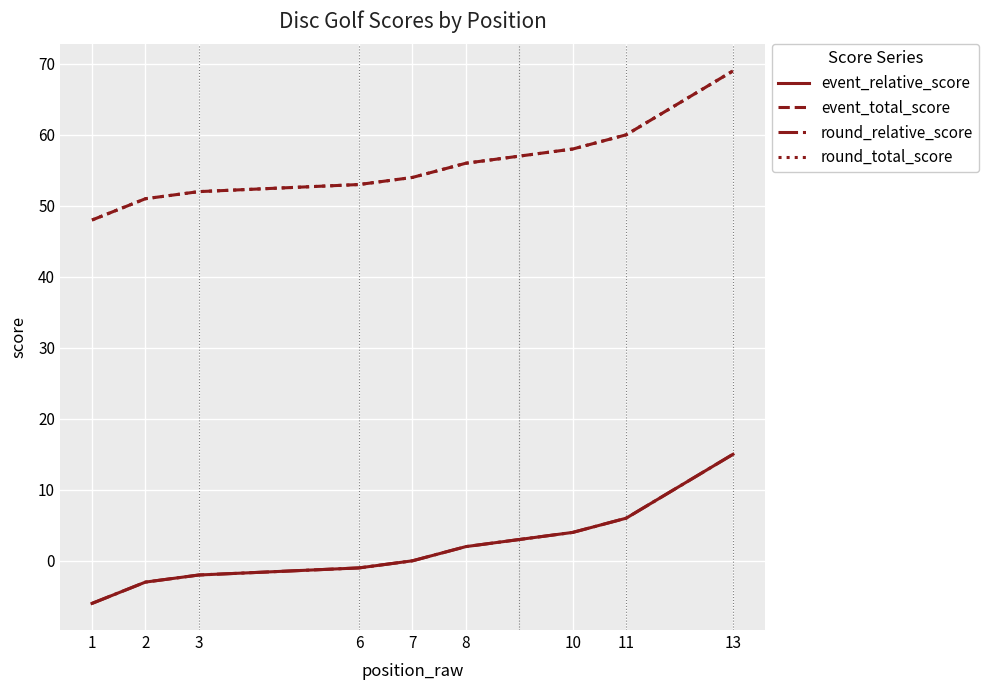

Is this an area chart (filled region under the line)?

No